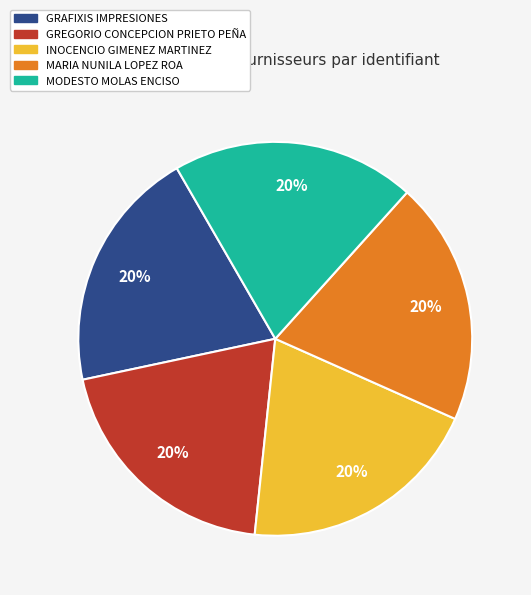

To the nearest percent, what percentage of the pie is MODESTO MOLAS ENCISO?

20%